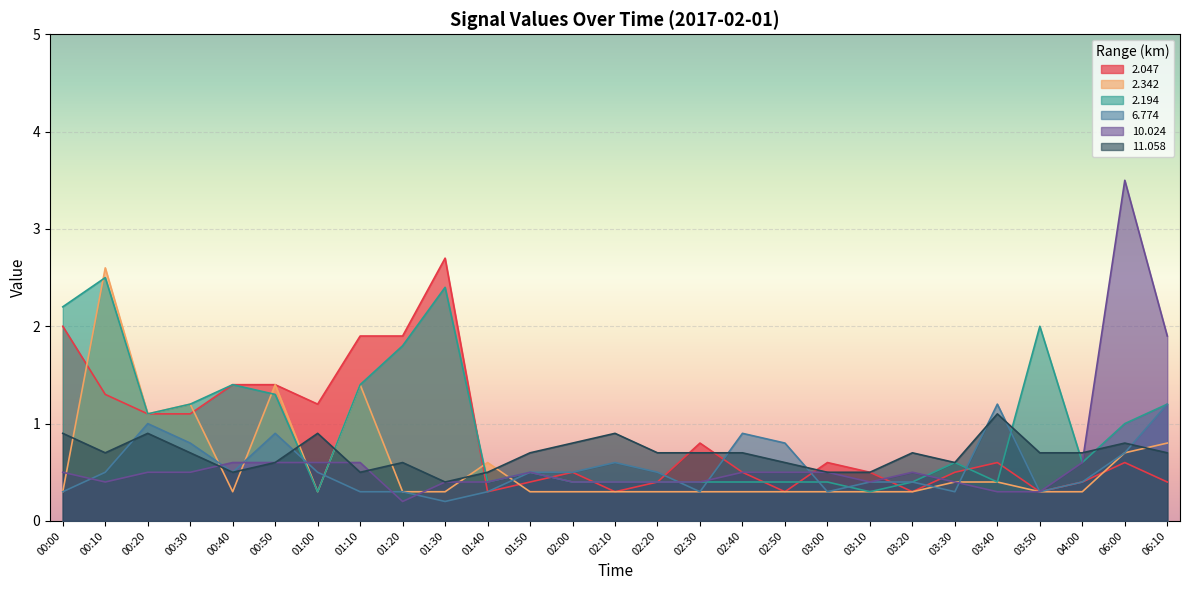

True or false:   6.774 has more than 1 interior local peaks.

True